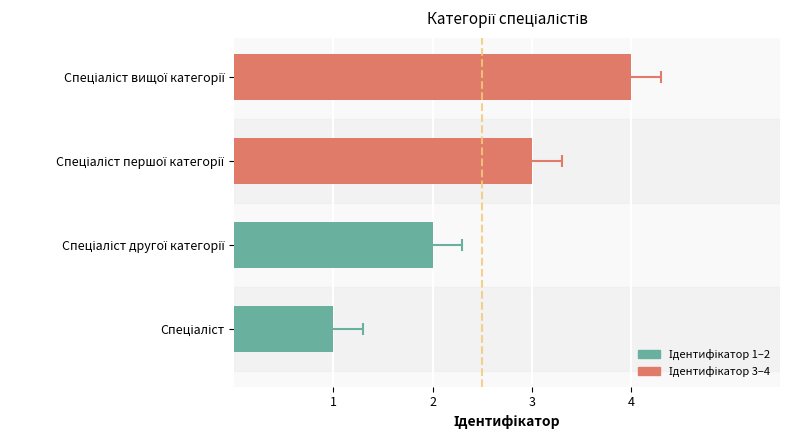

What is the difference between the maximum and minimum values?

3